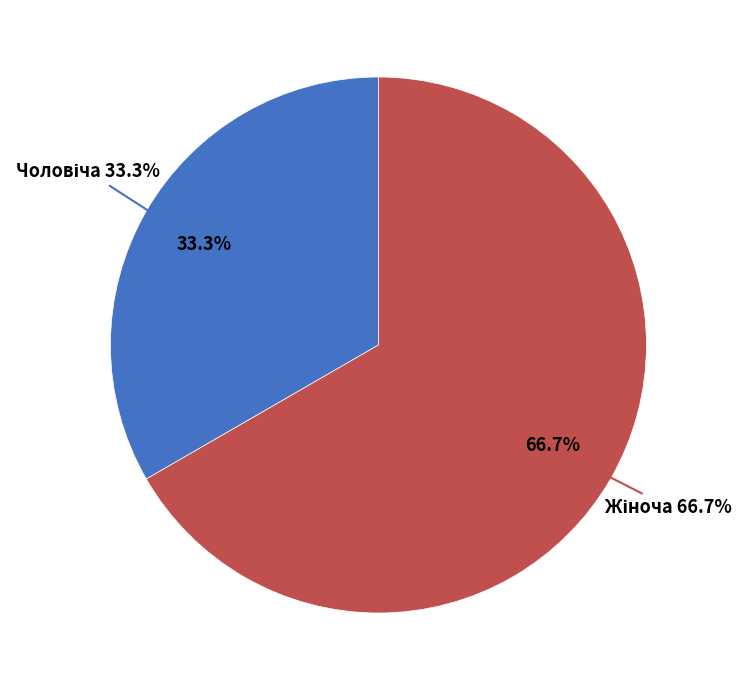

How many slices are in this pie chart?

2